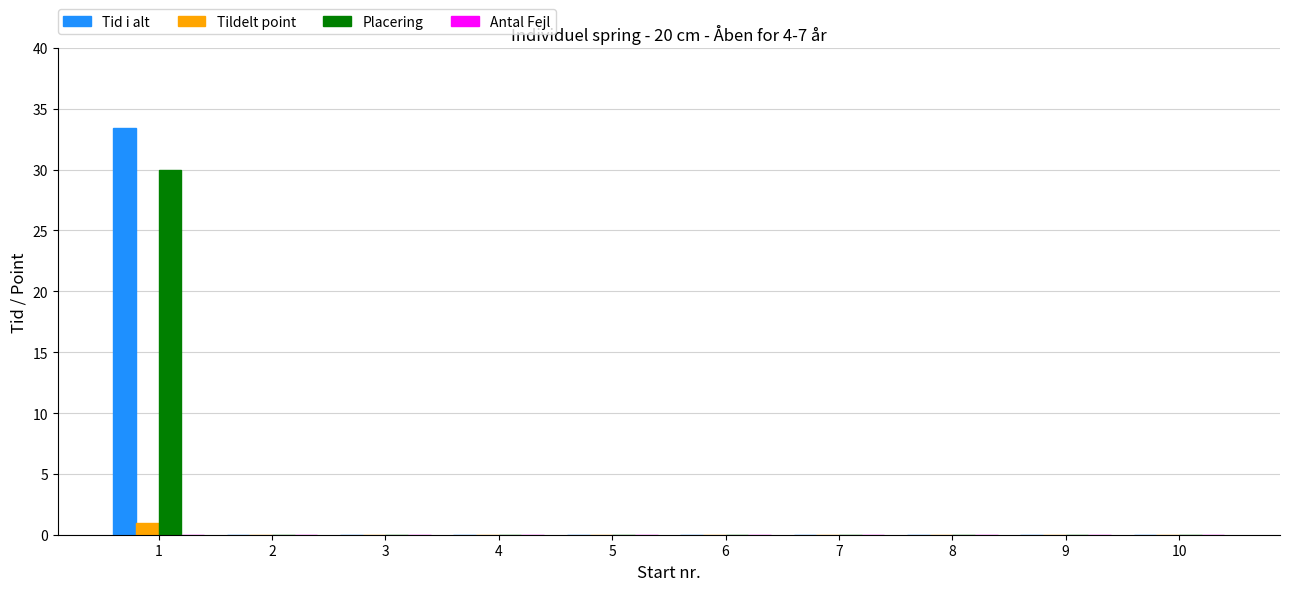

How many categories are shown in the chart?

10